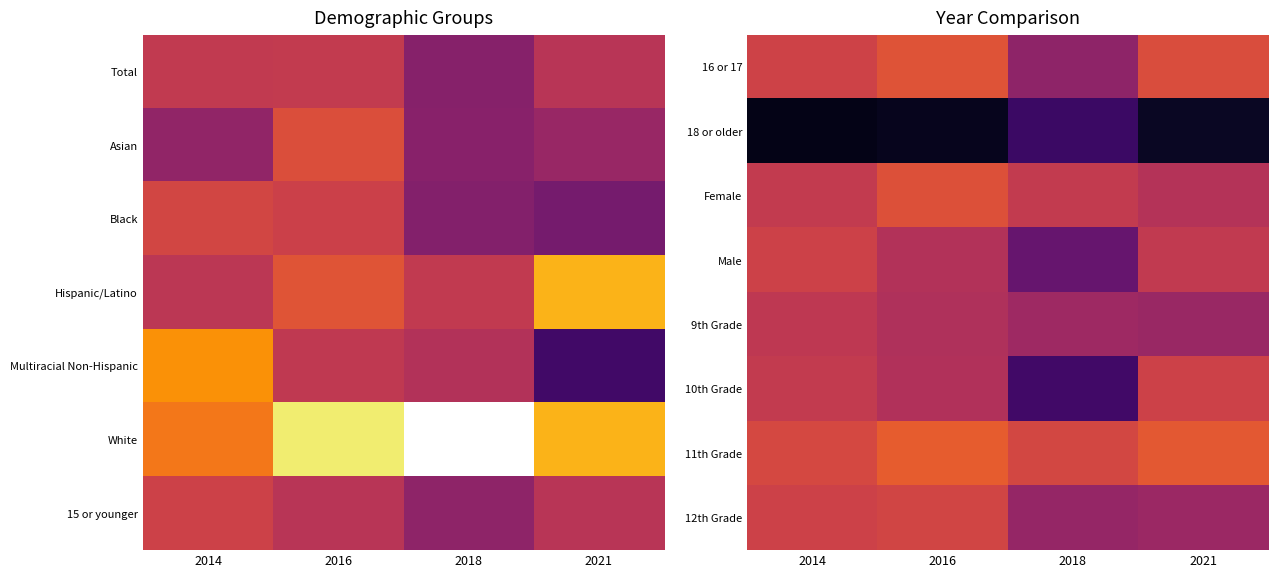

Count the number of categories in the chart.

4